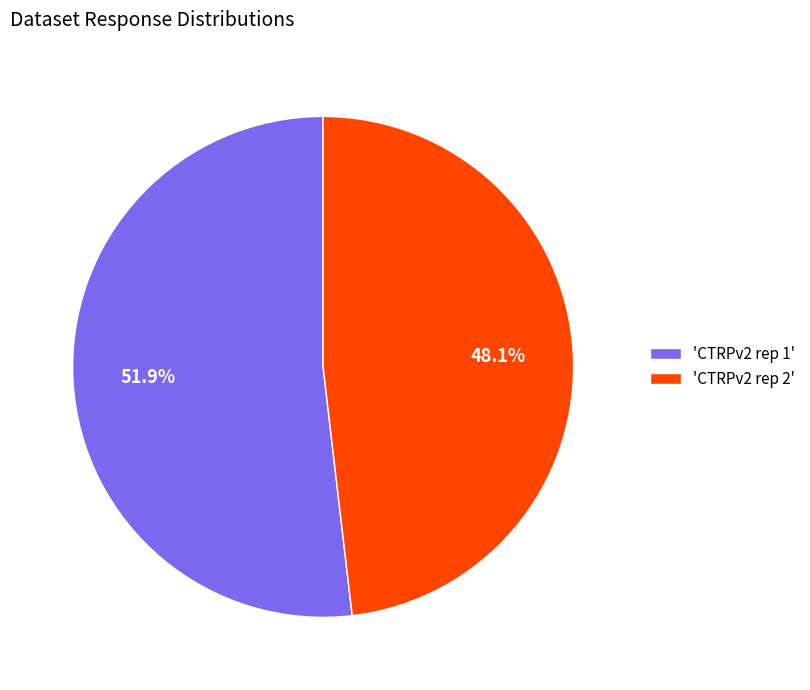

Is the sum of 'CTRPv2 rep 2' and 'CTRPv2 rep 1' greater than half?

Yes